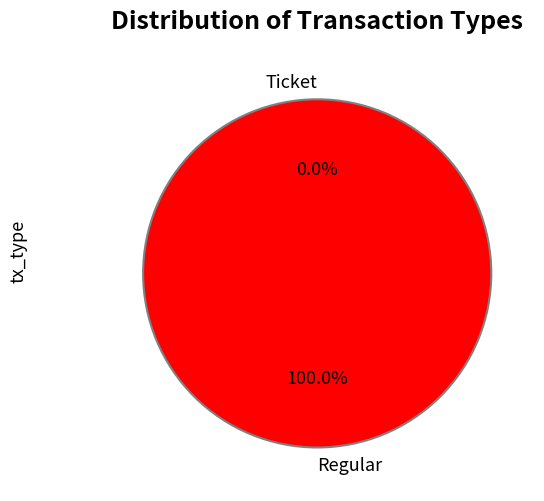

To the nearest percent, what is the difference between the Regular and Ticket slice percentages?

100%